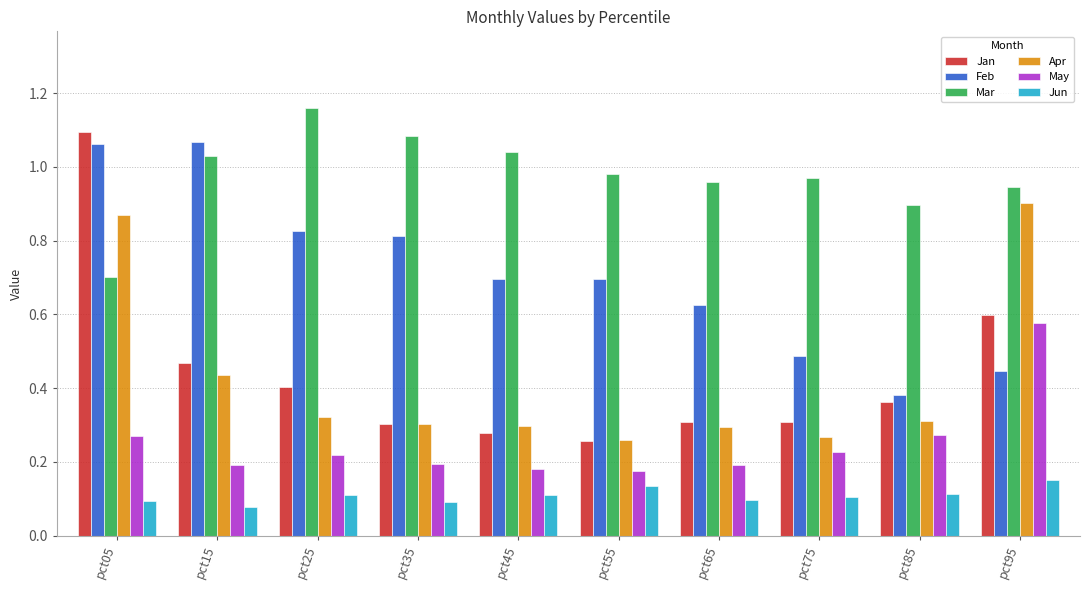

How many bars are there in total?

60